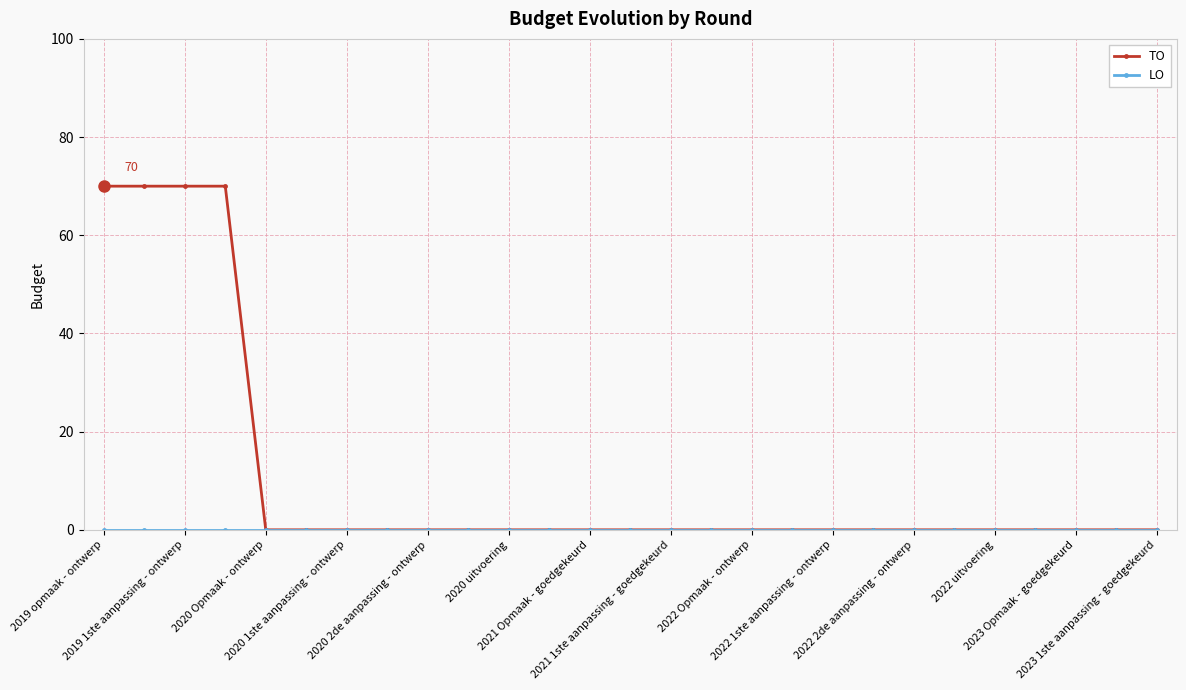

Does the chart display data point markers on the line(s)?

Yes